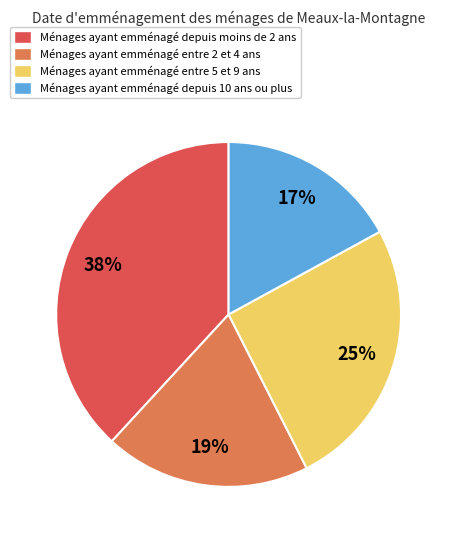

Which slice is the smallest?

Ménages ayant emménagé depuis 10 ans ou plus